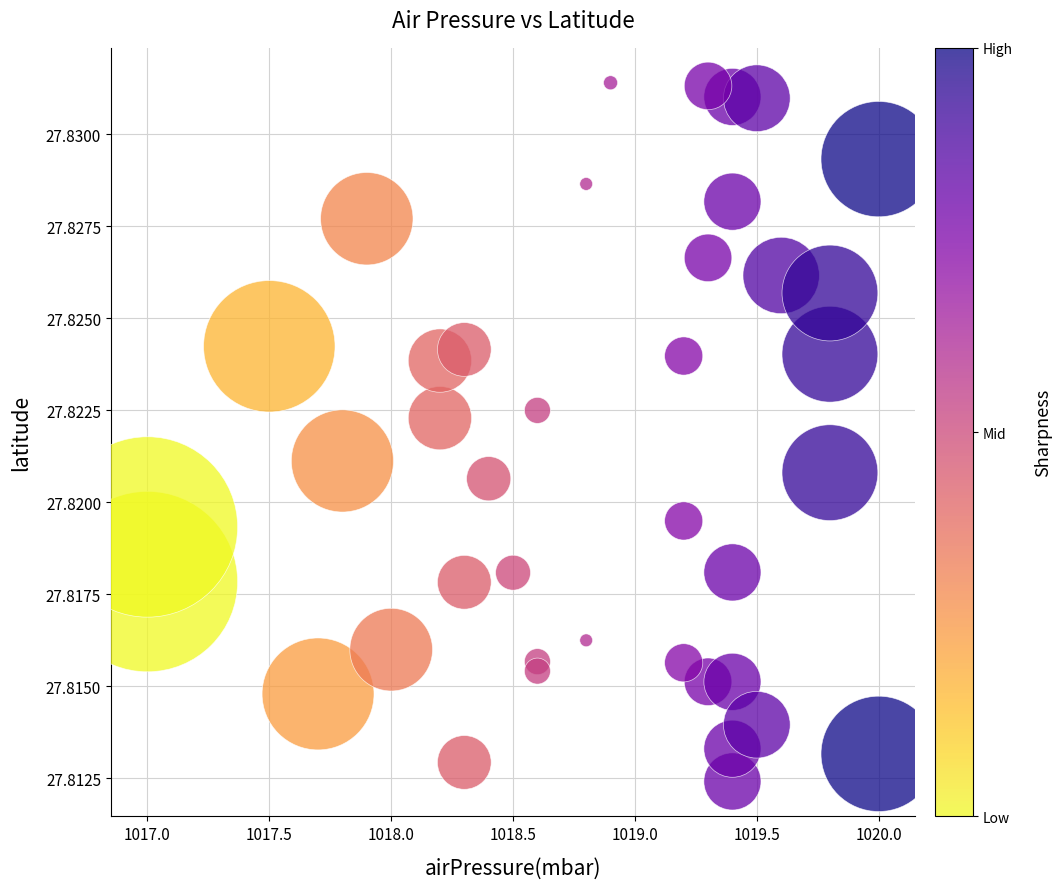

What is the range of X values (max minus min)?

3.0